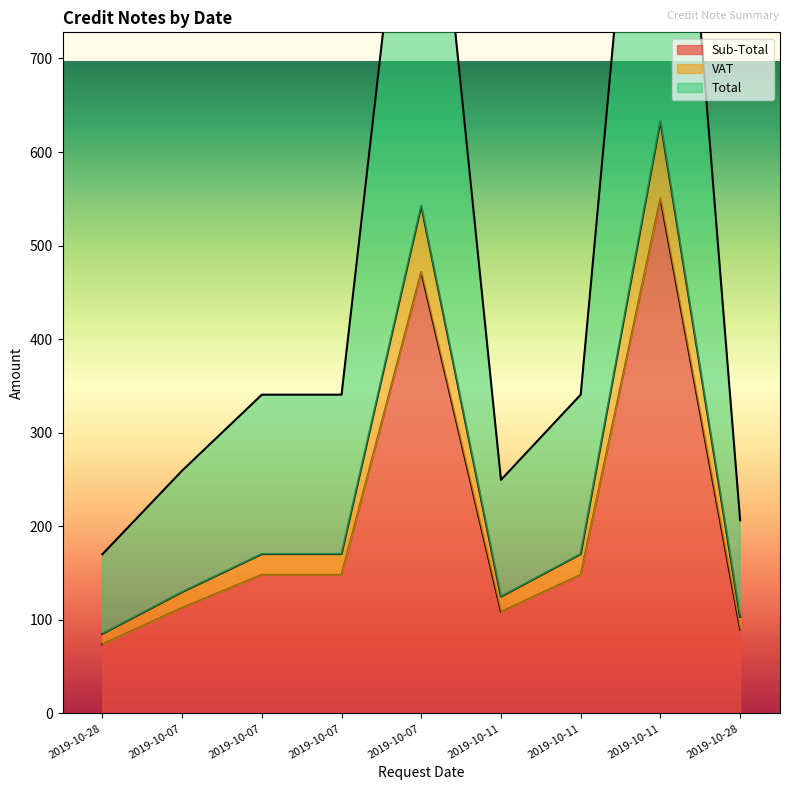

What is the label of the 3rd point from the left?

2019-10-07